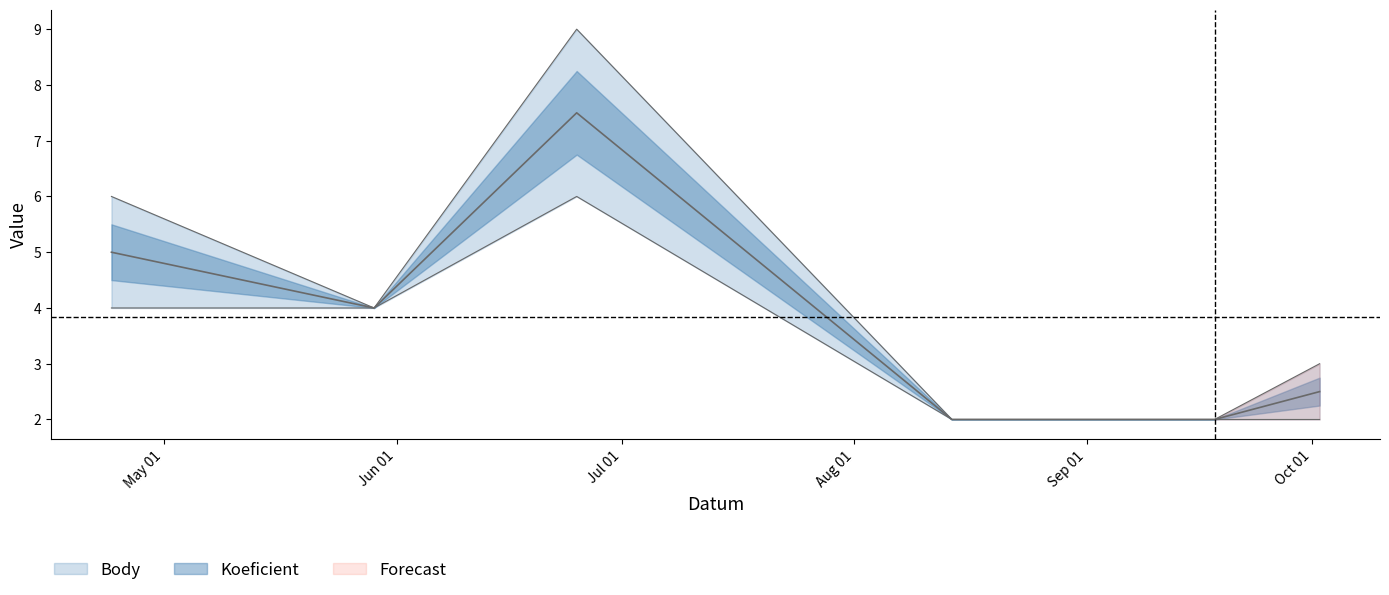

What is the minimum value shown in the chart?

2